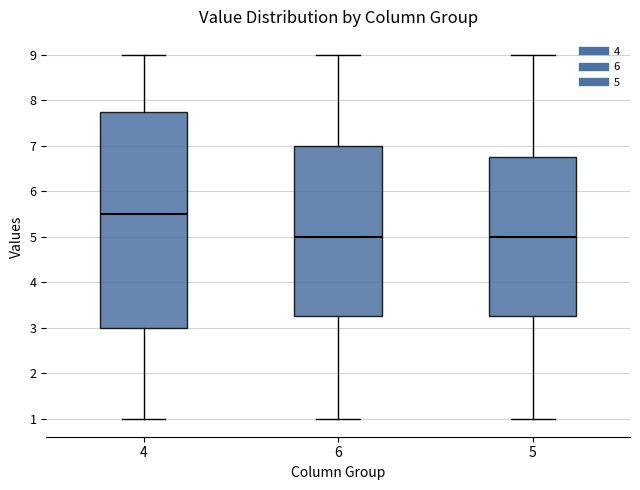

Which box's median line is the highest?

4